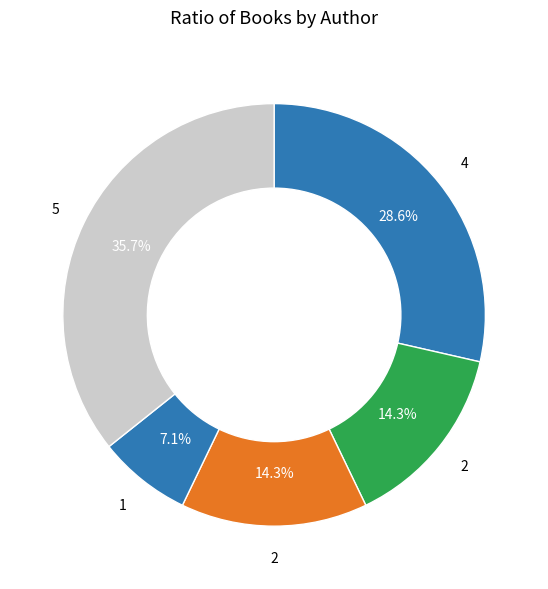

To the nearest percent, what is the average slice percentage?

20%